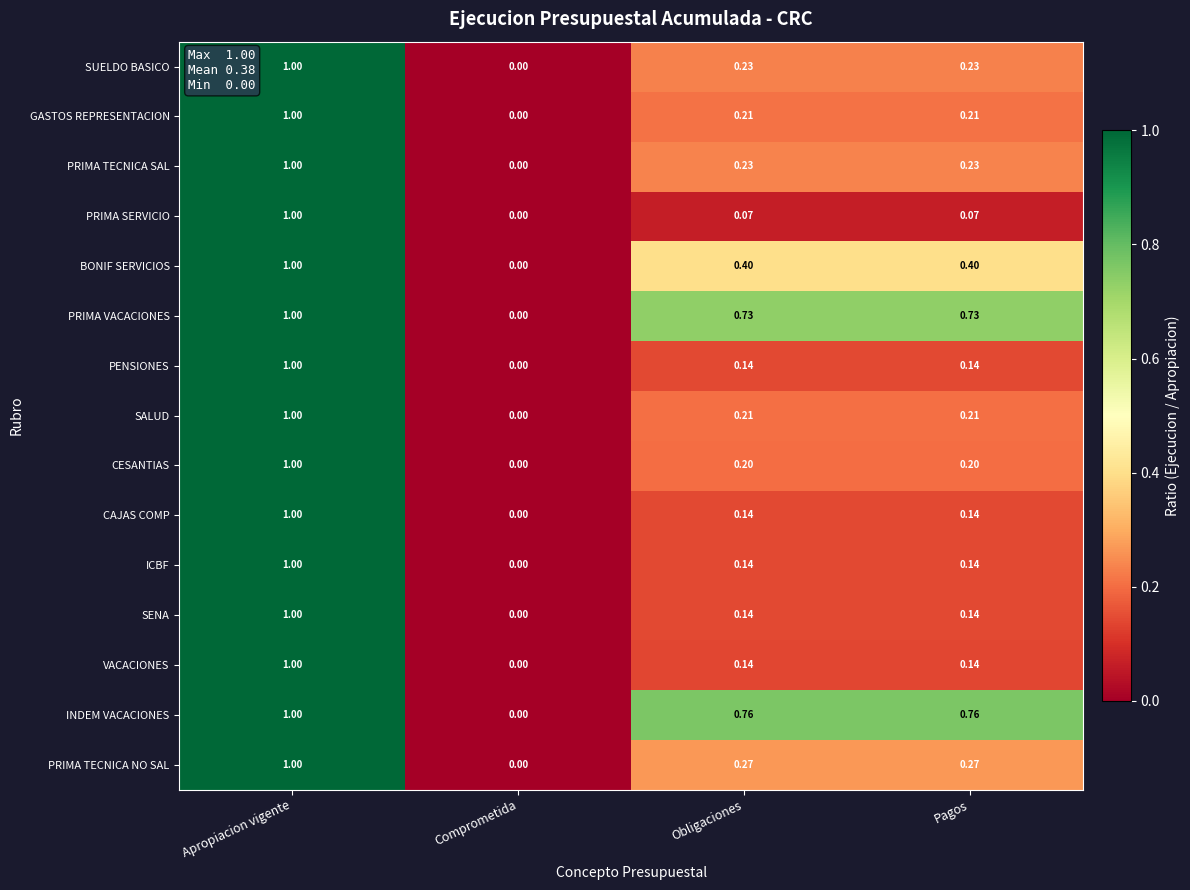

Between Apropiacion vigente and Obligaciones, which series saw the biggest shift?

PRIMA SERVICIO